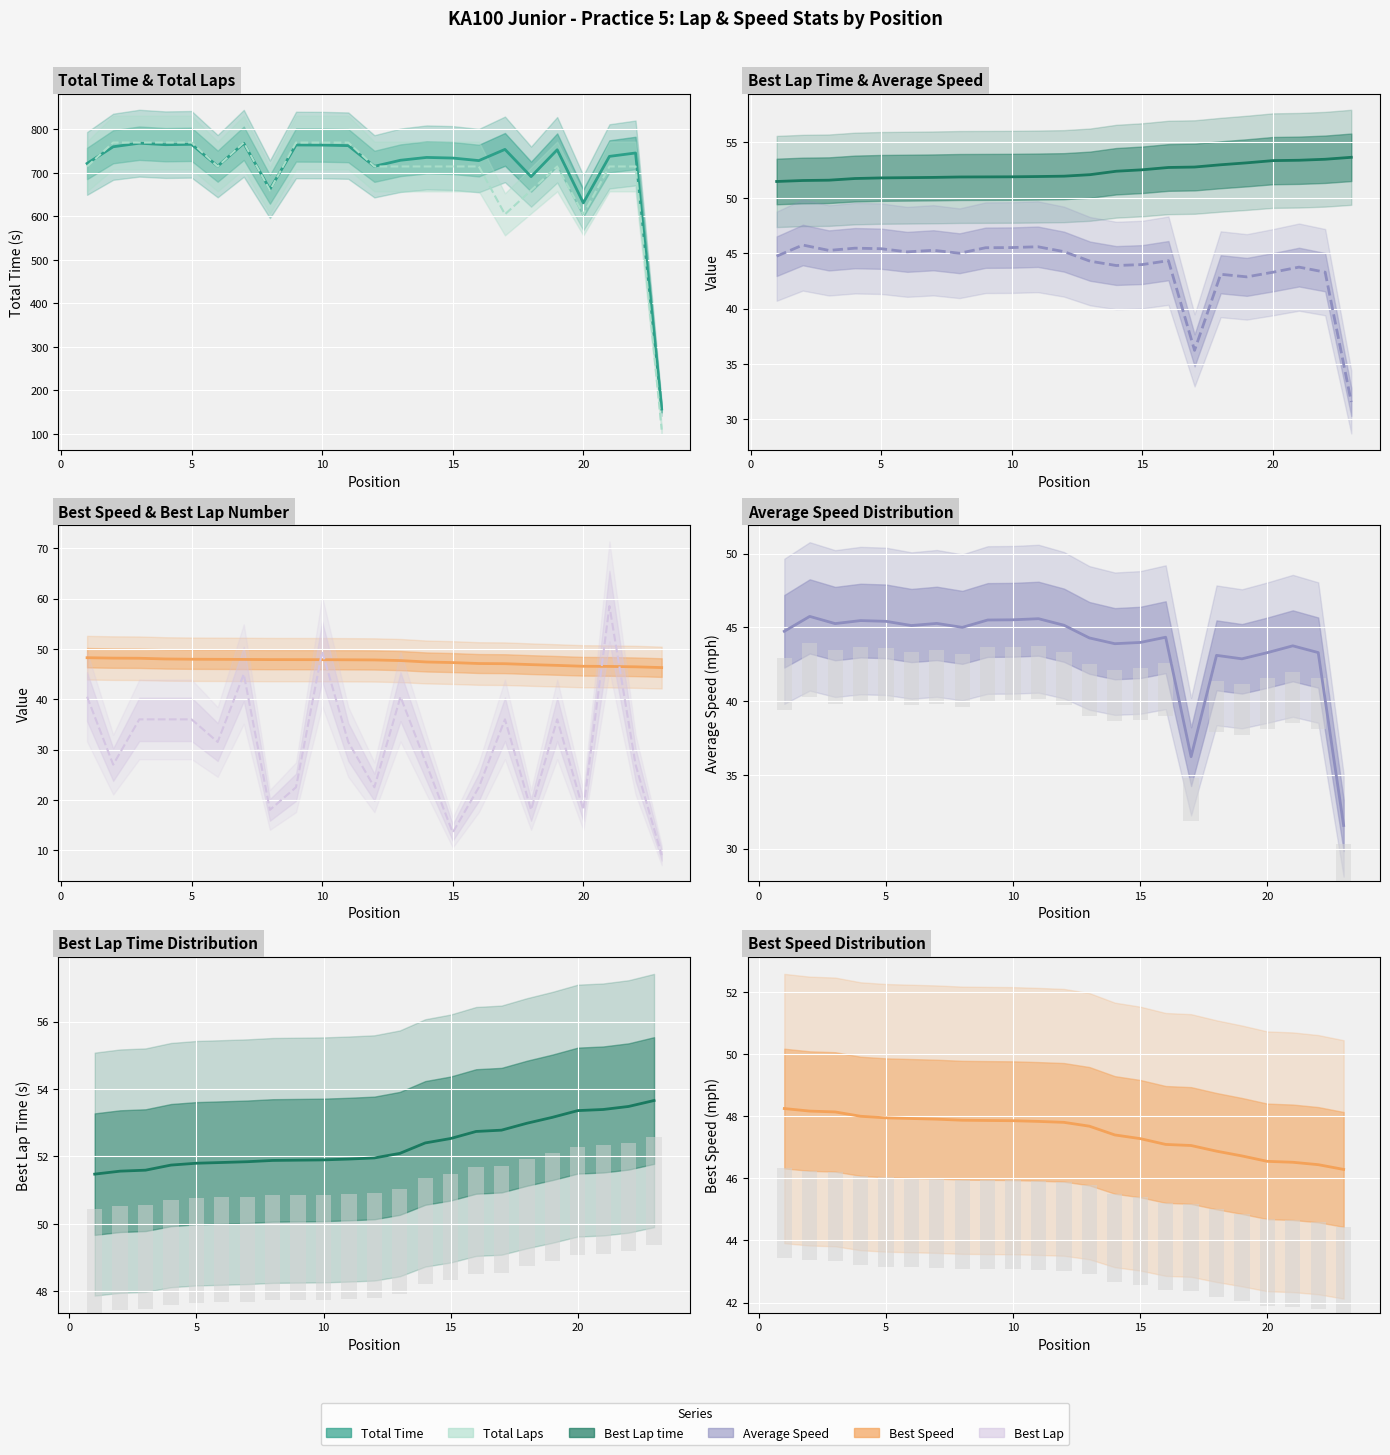

Reading left to right, list all the values displayed in this chart.

Total Time: 721.9	760.3	768.5	765.1	765.9	715.7	768.3	662.5	764.4	764.2	762.9	715.4	729.3	735.8	734.4	728.5	754.2	691.6	753.4	631.3	738.2	746.0	157.4
Total Laps (scaled×55): 715.0	770.0	770.0	770.0	770.0	715.0	770.0	660.0	770.0	770.0	770.0	715.0	715.0	715.0	715.0	715.0	605.0	660.0	715.0	605.0	715.0	715.0	110.0
Best Lap time: 51.5	51.6	51.6	51.7	51.8	51.8	51.8	51.9	51.9	51.9	51.9	52.0	52.1	52.4	52.5	52.7	52.8	53.0	53.2	53.4	53.4	53.5	53.7
Average Speed: 44.7	45.7	45.3	45.5	45.4	45.1	45.3	45.0	45.5	45.5	45.6	45.1	44.3	43.9	44.0	44.3	36.2	43.1	42.9	43.3	43.7	43.3	31.6
Best Speed: 48.3	48.2	48.1	48.0	48.0	47.9	47.9	47.9	47.9	47.9	47.8	47.8	47.7	47.4	47.3	47.1	47.1	46.9	46.7	46.6	46.5	46.4	46.3
Best Lap (scaled×4.5): 40.5	27.0	36.0	36.0	36.0	31.5	45.0	18.0	22.5	49.5	31.5	22.5	40.5	27.0	13.5	22.5	36.0	18.0	36.0	18.0	58.5	27.0	9.0